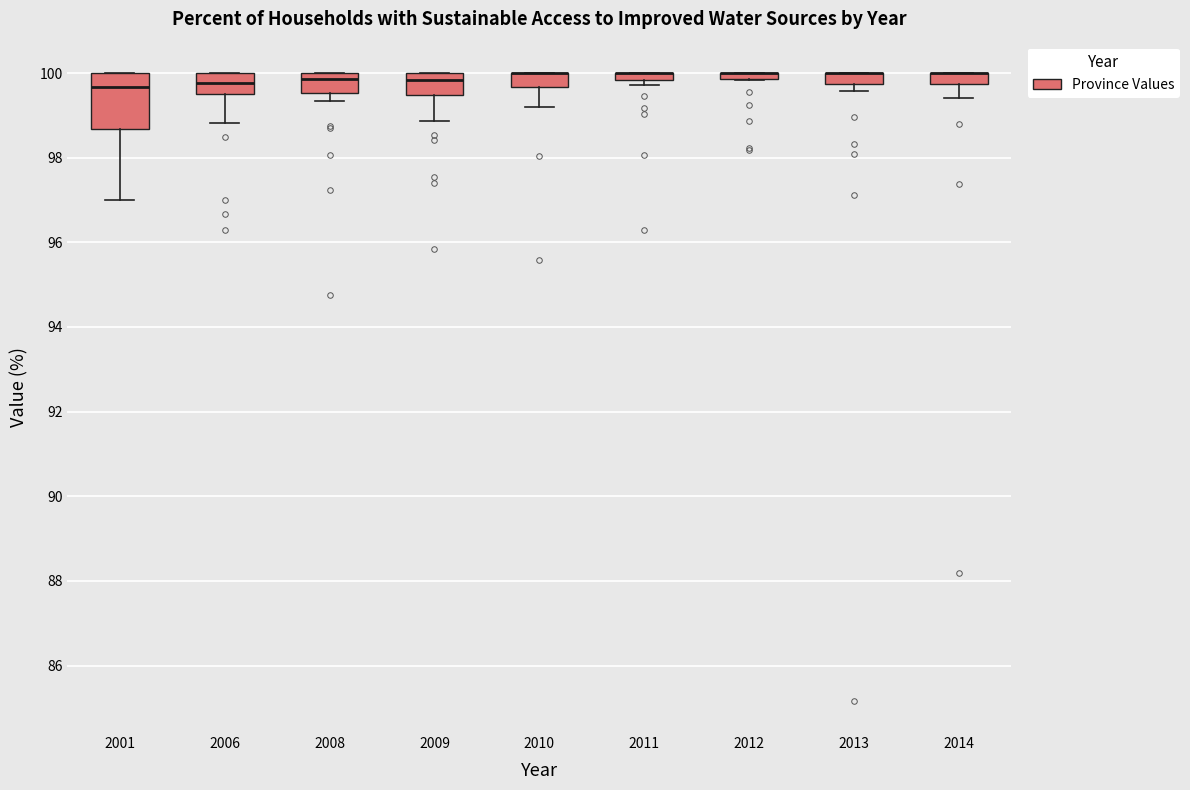

Where does the median line of the box at x = 2009 sit on the y-axis? The values are not printed on the chart, so give them approximately, as read against the axis.

99.8